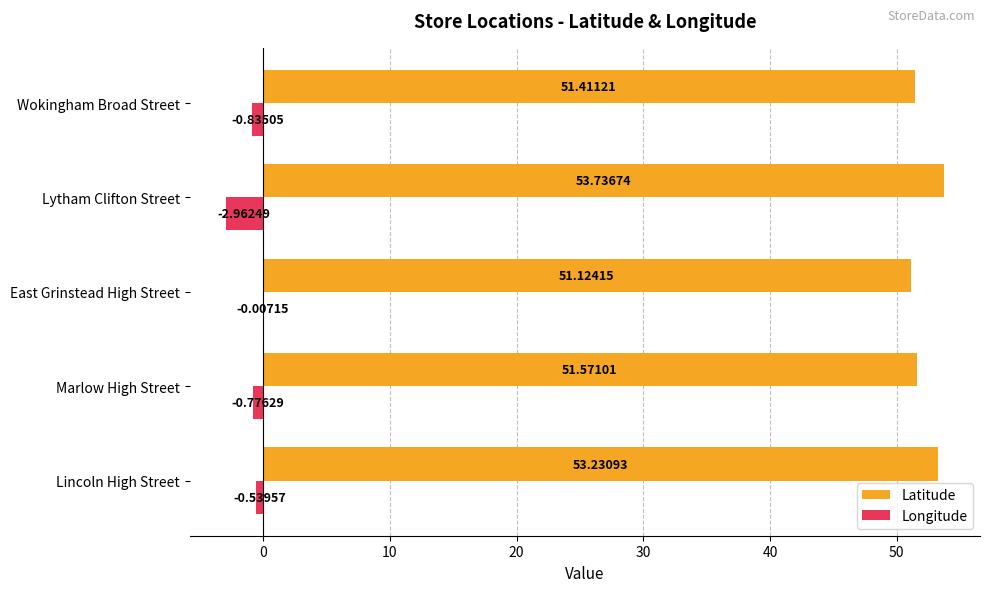

What is the sum of all Longitude values?

-5.1